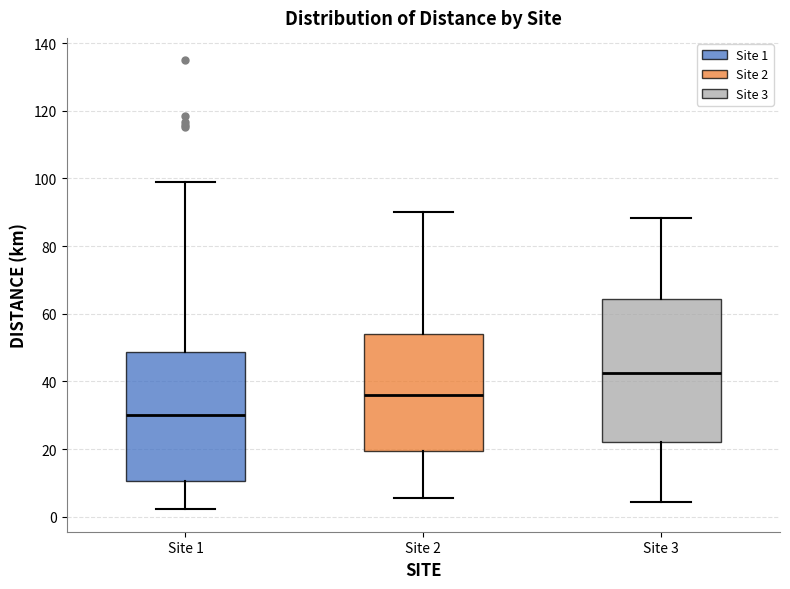

Which box has the lowest median line?

Site 1